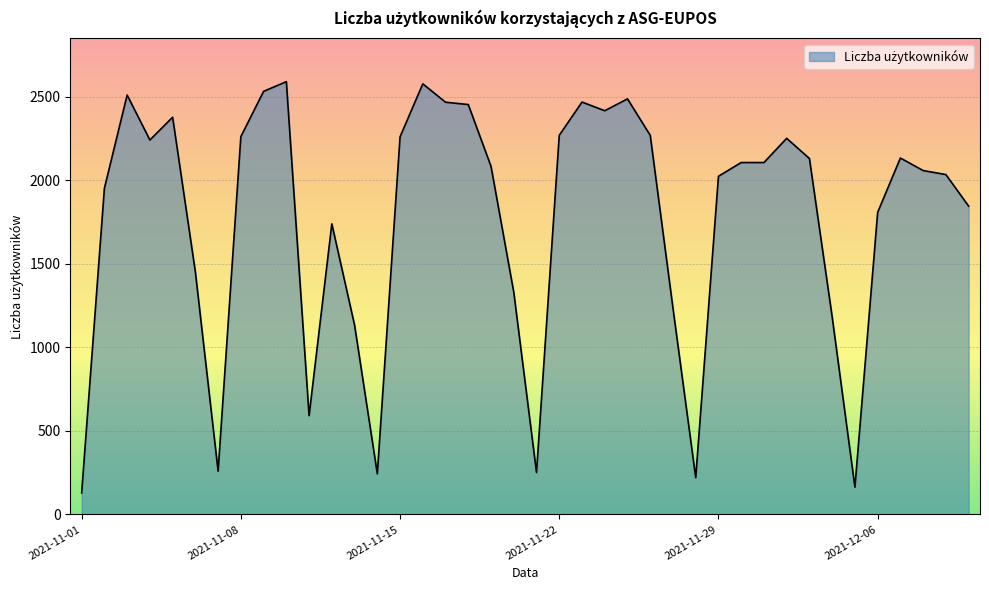

What is the difference between the maximum and minimum values?

2461